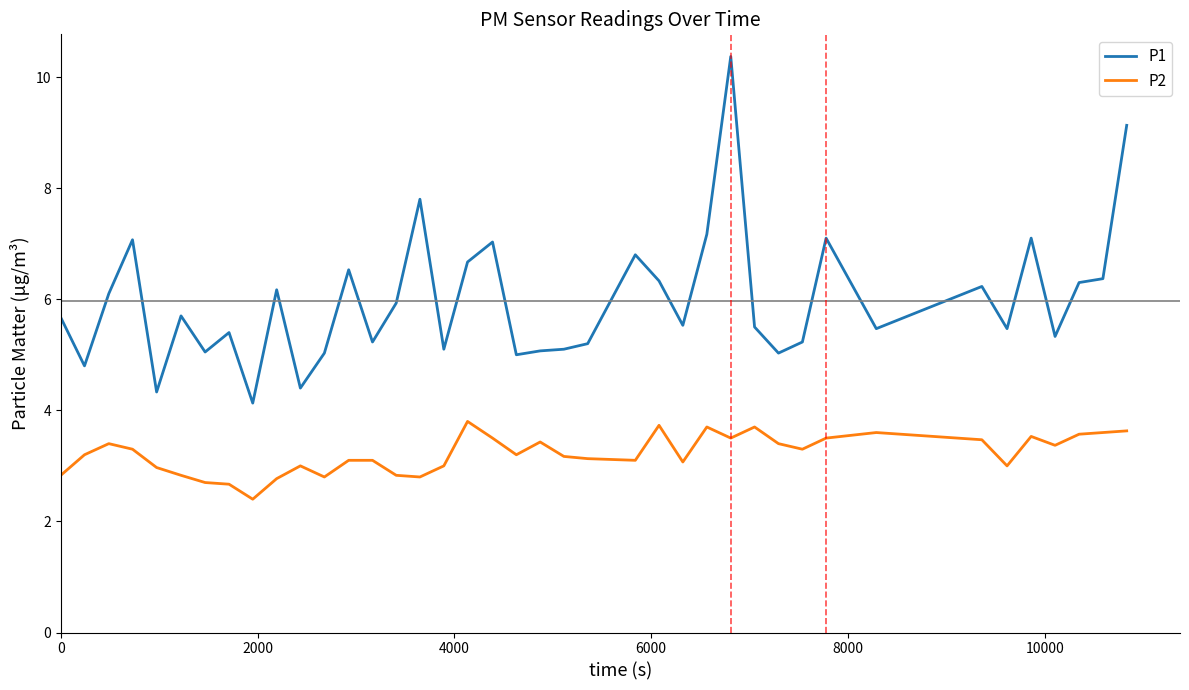

True or false: P2 and P1 cross at least once.

False